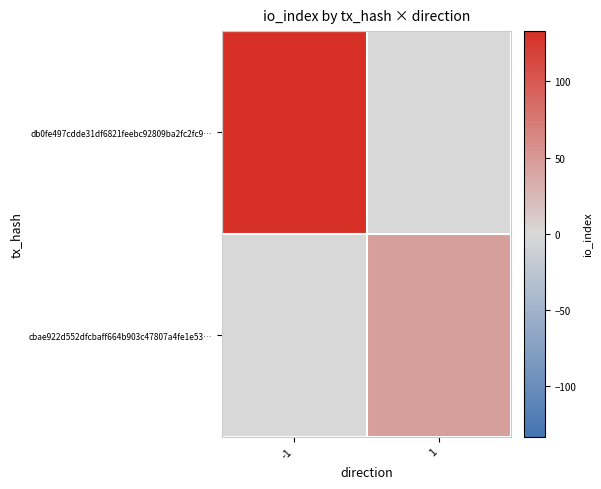

Rank the series by their maximum value, from highest to lowest.

db0fe497cdde31df6821feebc92809ba2fc2fc9…, cbae922d552dfcbaff664b903c47807a4fe1e53…